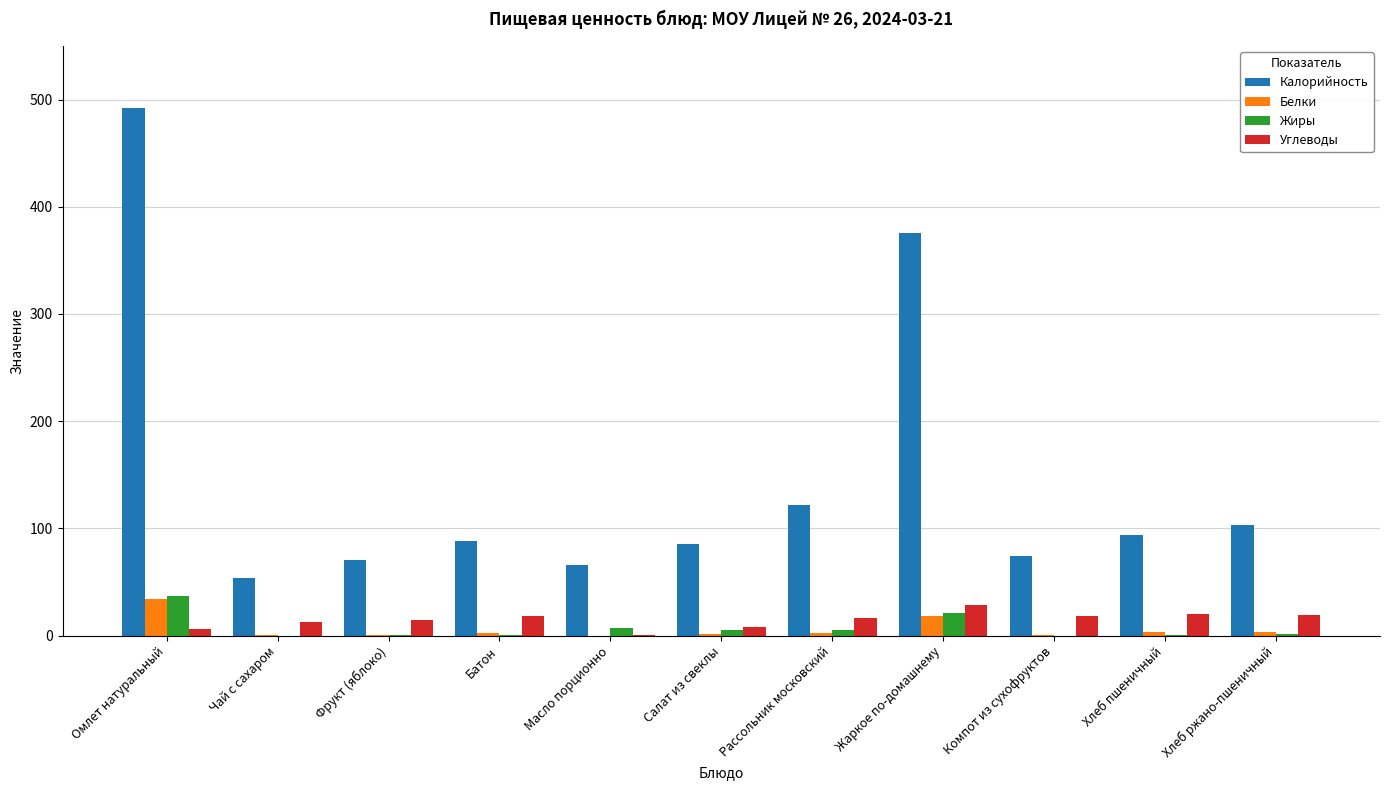

What is the maximum value for Калорийность?

492.4